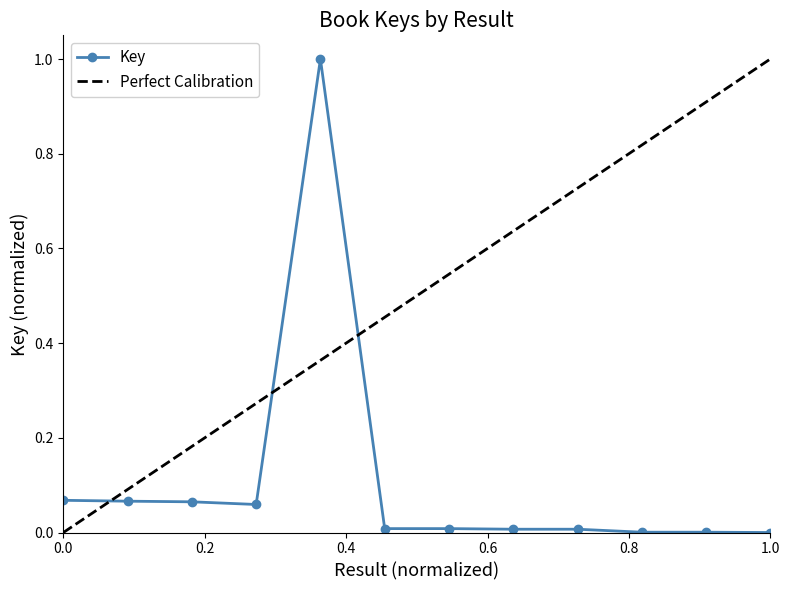

What is the sum of the values at 5 and 1?

1.1